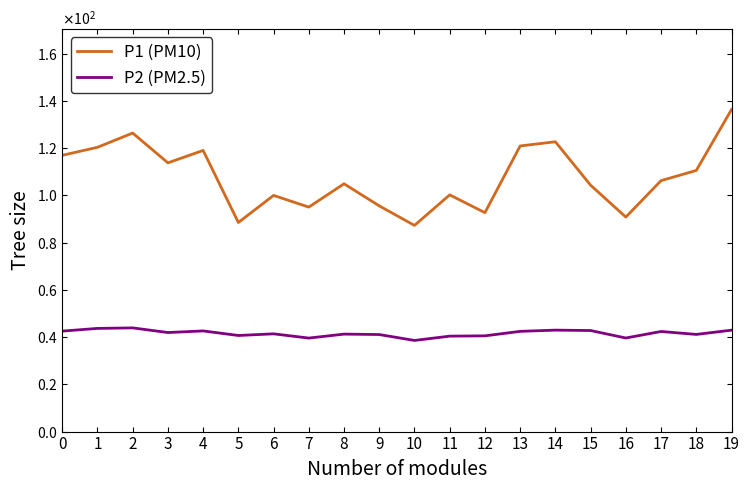

What is the value of the P1 (PM10) point at the 4th from the left?

113.8